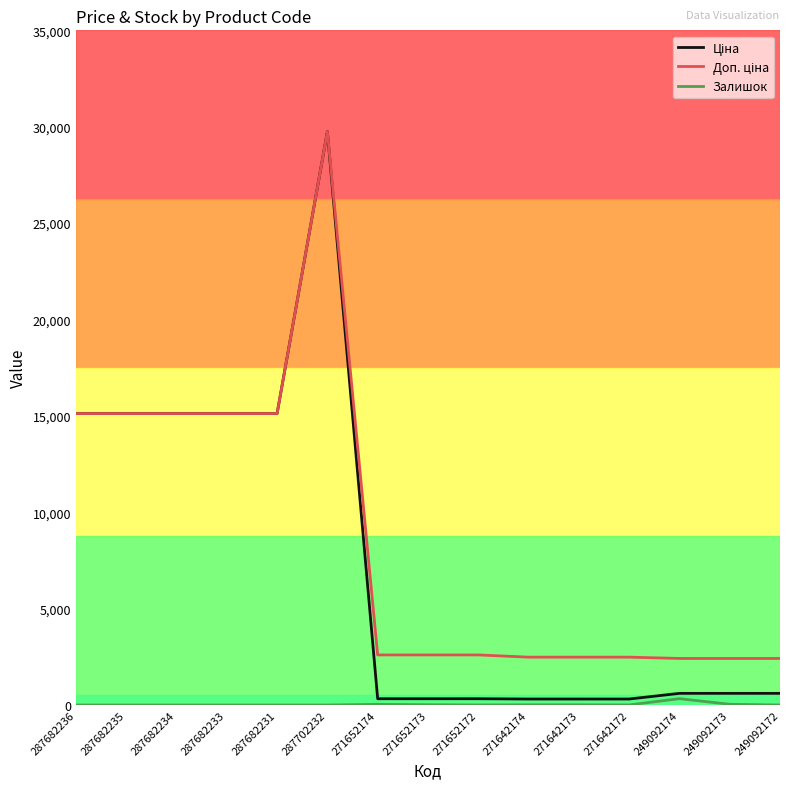

Which label corresponds to the largest value in the chart?

287702232